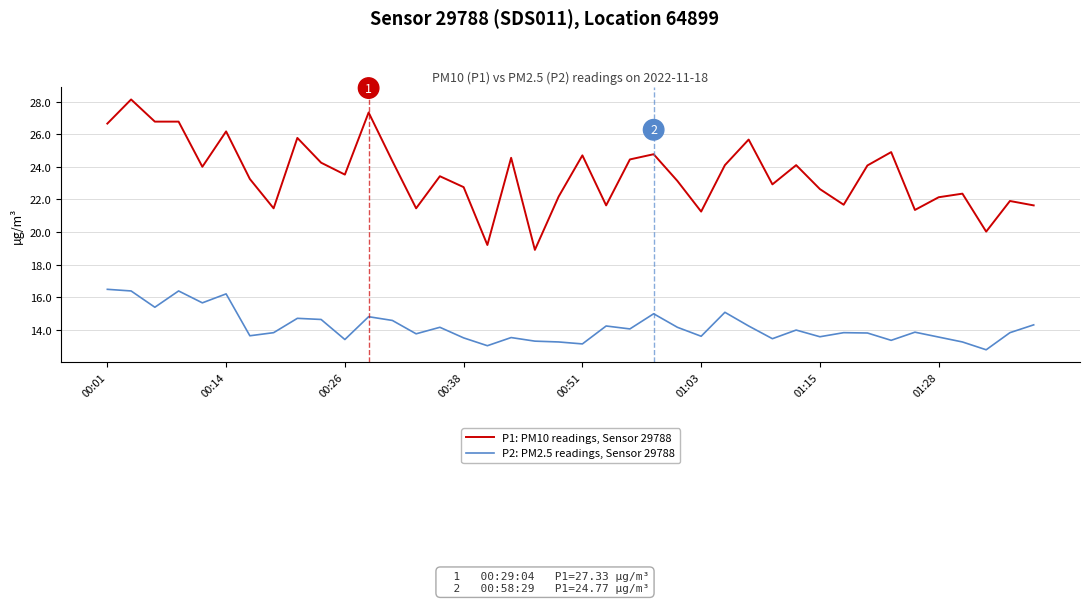

List the series in order of their overall mean, lowest first.

P2: PM2.5 readings, Sensor 29788, P1: PM10 readings, Sensor 29788